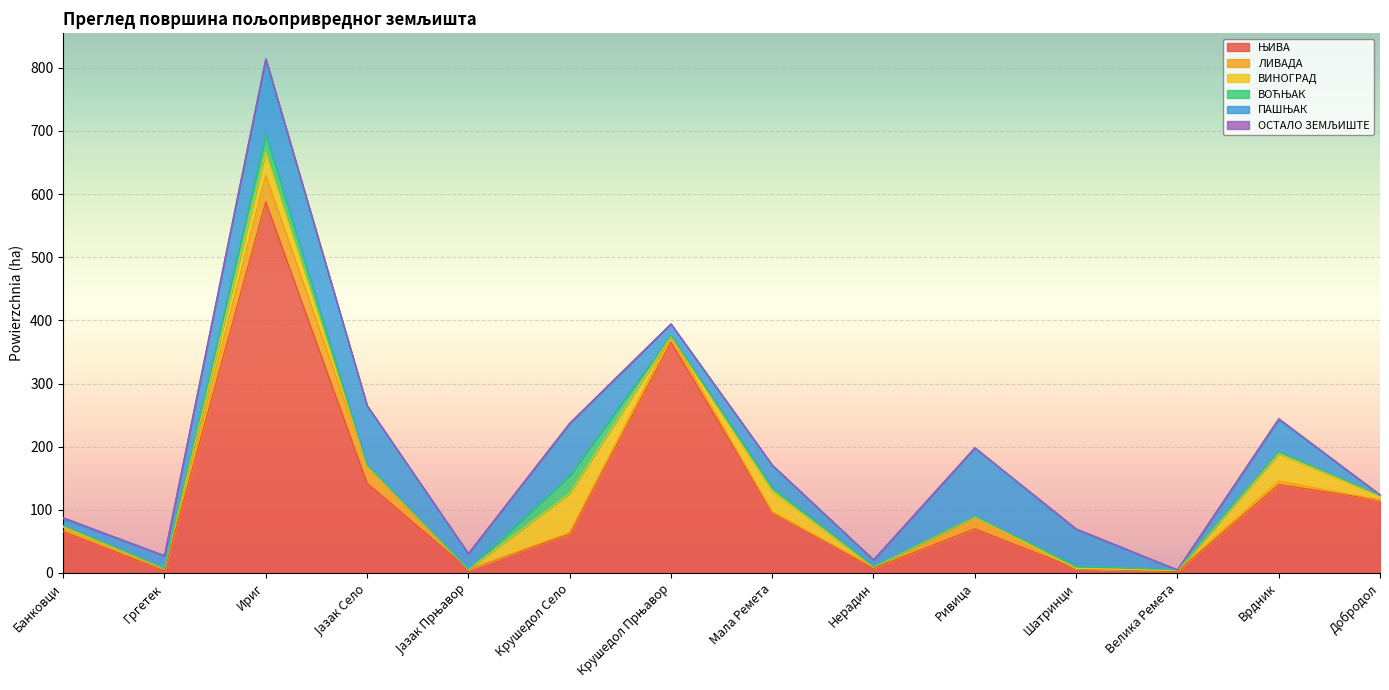

True or false: ПАШЊАК and ОСТАЛО ЗЕМЉИШТЕ cross at least once.

True